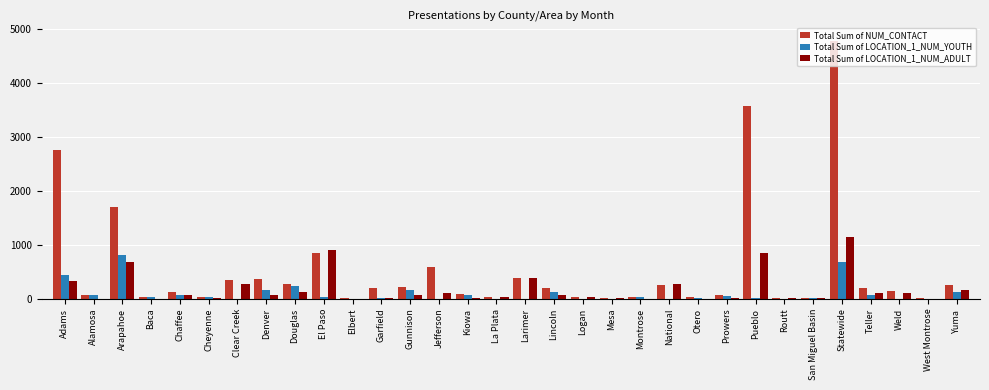

Where is Total Sum of LOCATION_1_NUM_YOUTH nearest to the value 409?

Adams